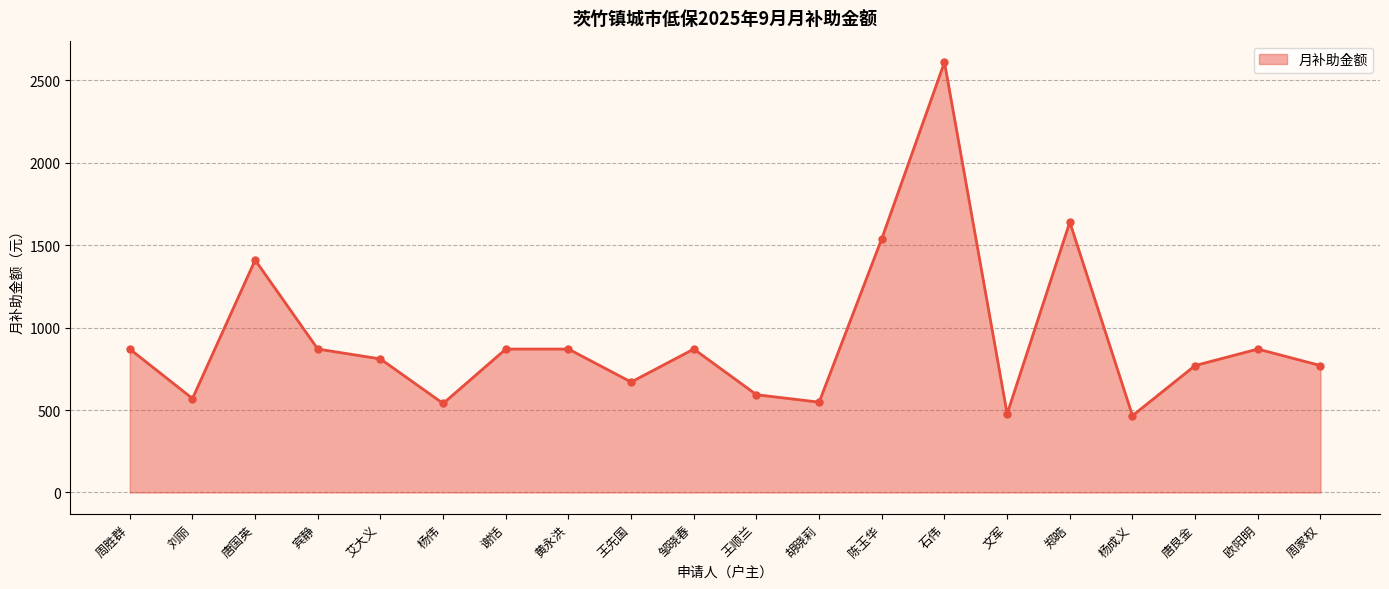

The value at 石伟 is 2610. True or false?

True